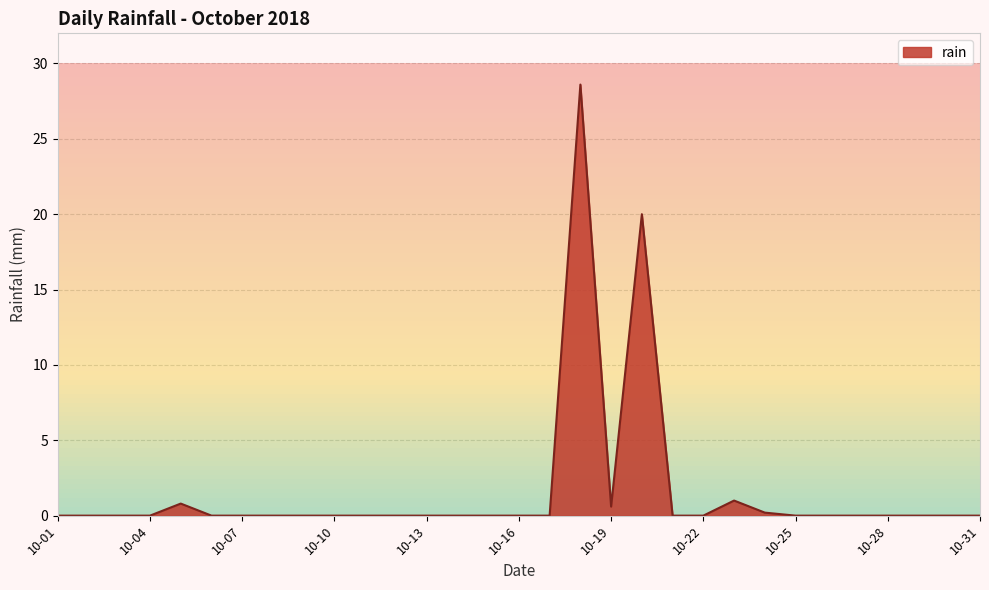

What is the difference between the maximum and minimum values?

28.6